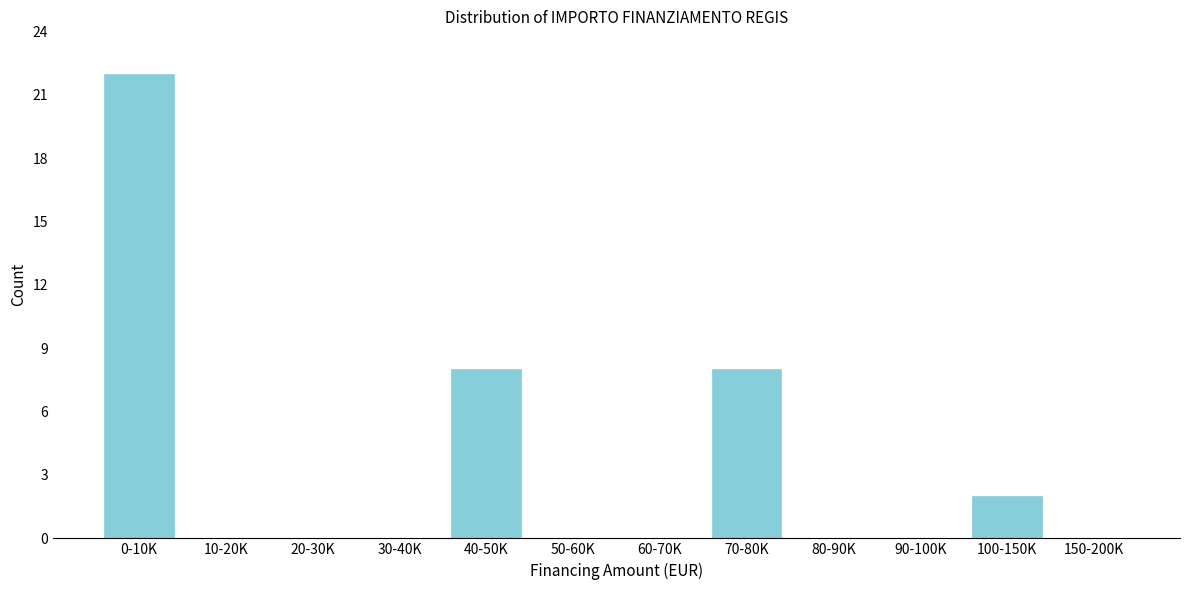

Reading left to right, transcribe all the data shown in this chart.

0-10K=22	10-20K=0	20-30K=0	30-40K=0	40-50K=8	50-60K=0	60-70K=0	70-80K=8	80-90K=0	90-100K=0	100-150K=2	150-200K=0